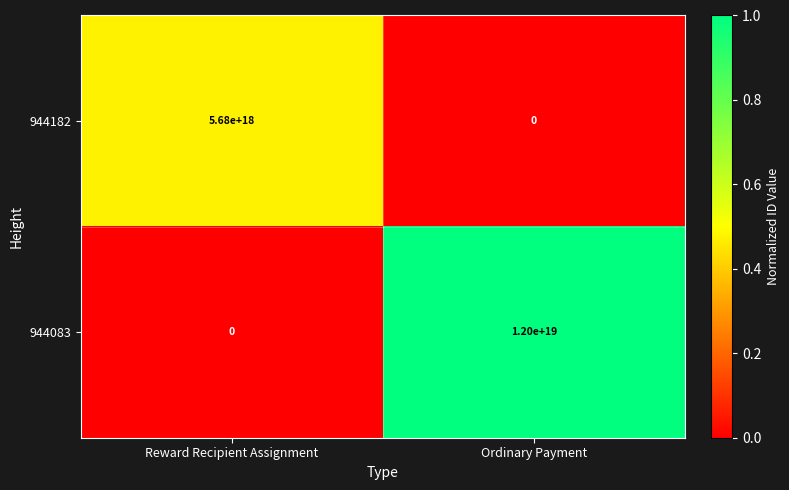

Is the value of 944182 at Reward Recipient Assignment greater than the value of 944083 at Ordinary Payment?

No